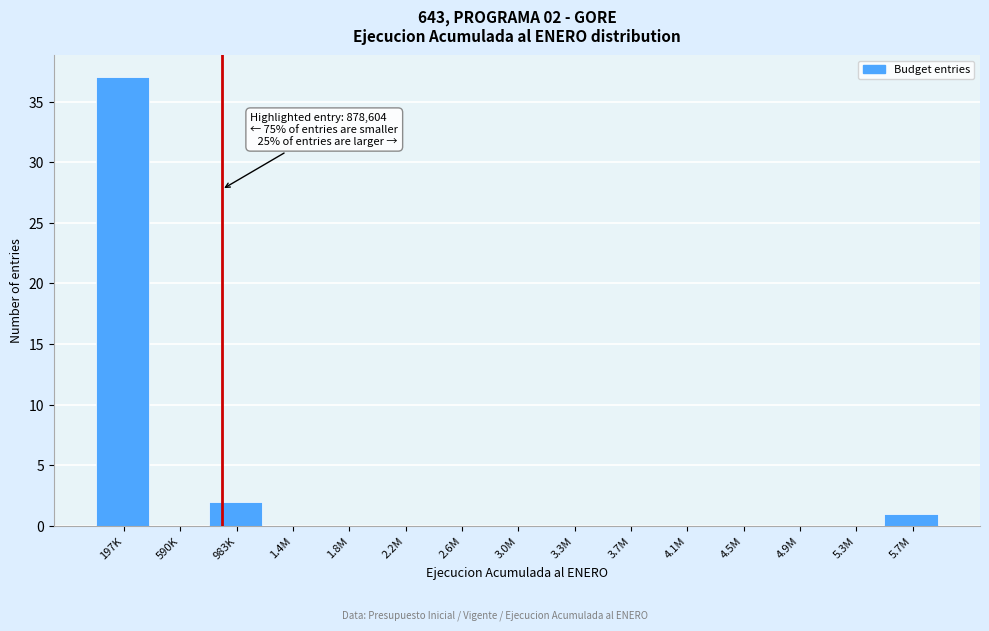

Reading left to right, what are all the values shown in this chart?

197K=37	590K=0	983K=2	1.4M=0	1.8M=0	2.2M=0	2.6M=0	3.0M=0	3.3M=0	3.7M=0	4.1M=0	4.5M=0	4.9M=0	5.3M=0	5.7M=1